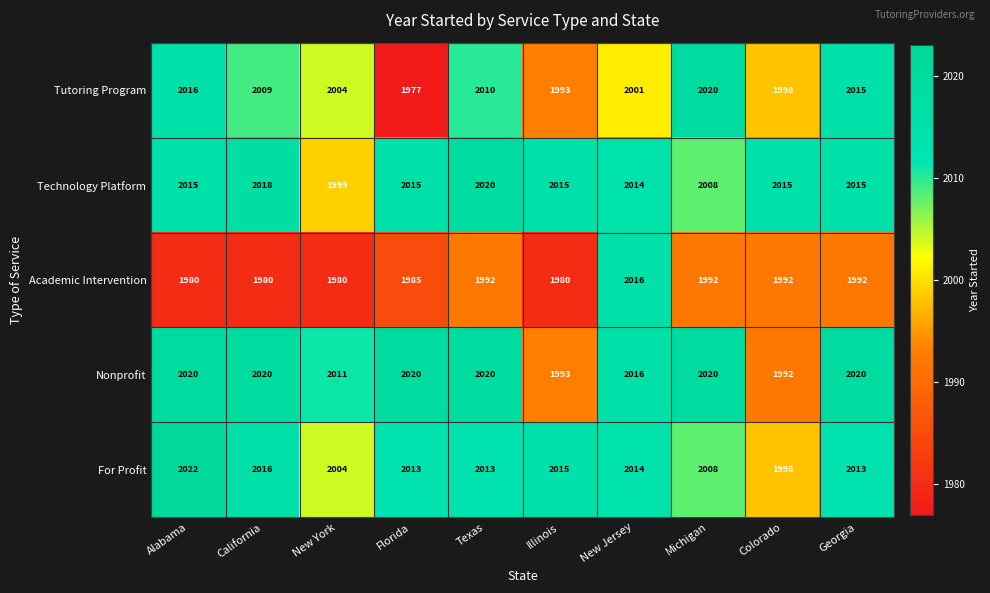

At which category is the sum across all series the highest?

New Jersey